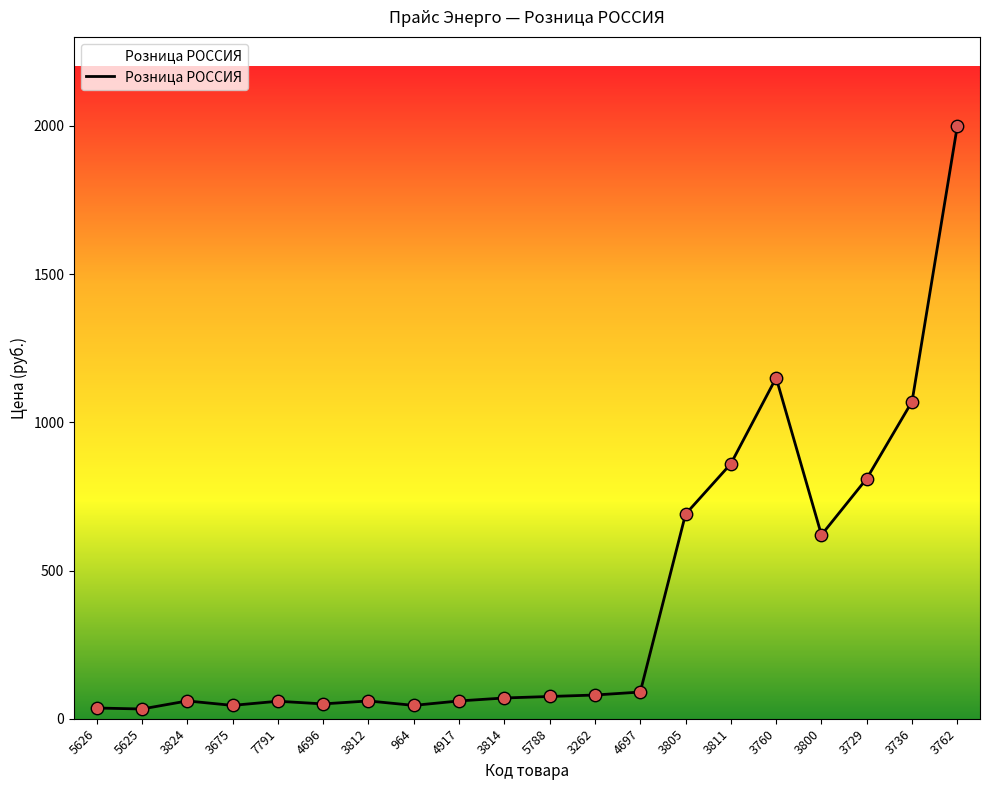

What is the change in value from 5788 to 3811?

+785.0